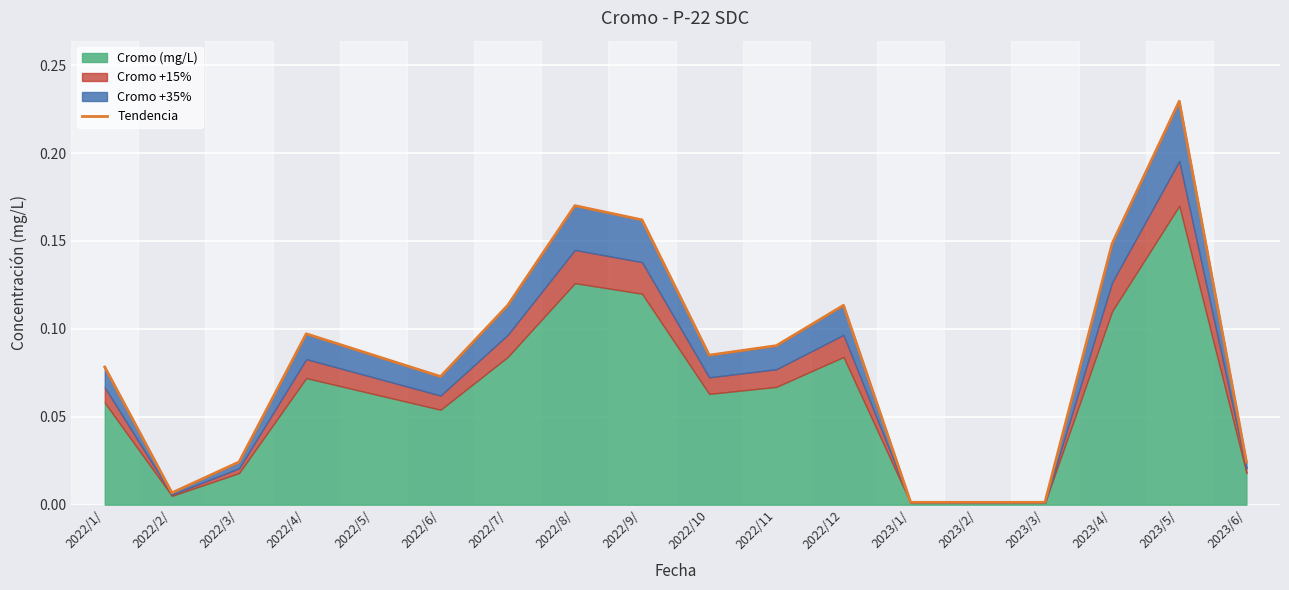

Rank the categories by value from lowest to highest.

2023/1/, 2023/2/, 2023/3/, 2022/2/, 2022/3/, 2023/6/, 2022/6/, 2022/1/, 2022/5/, 2022/10, 2022/11, 2022/4/, 2022/7/, 2022/12, 2023/4/, 2022/9/, 2022/8/, 2023/5/